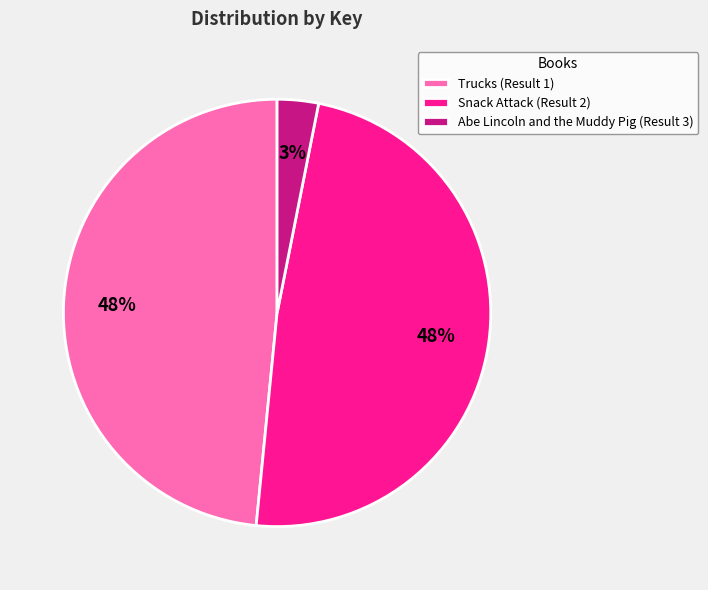

What percentage is the Snack Attack (Result 2) slice, to the nearest percent?

48%